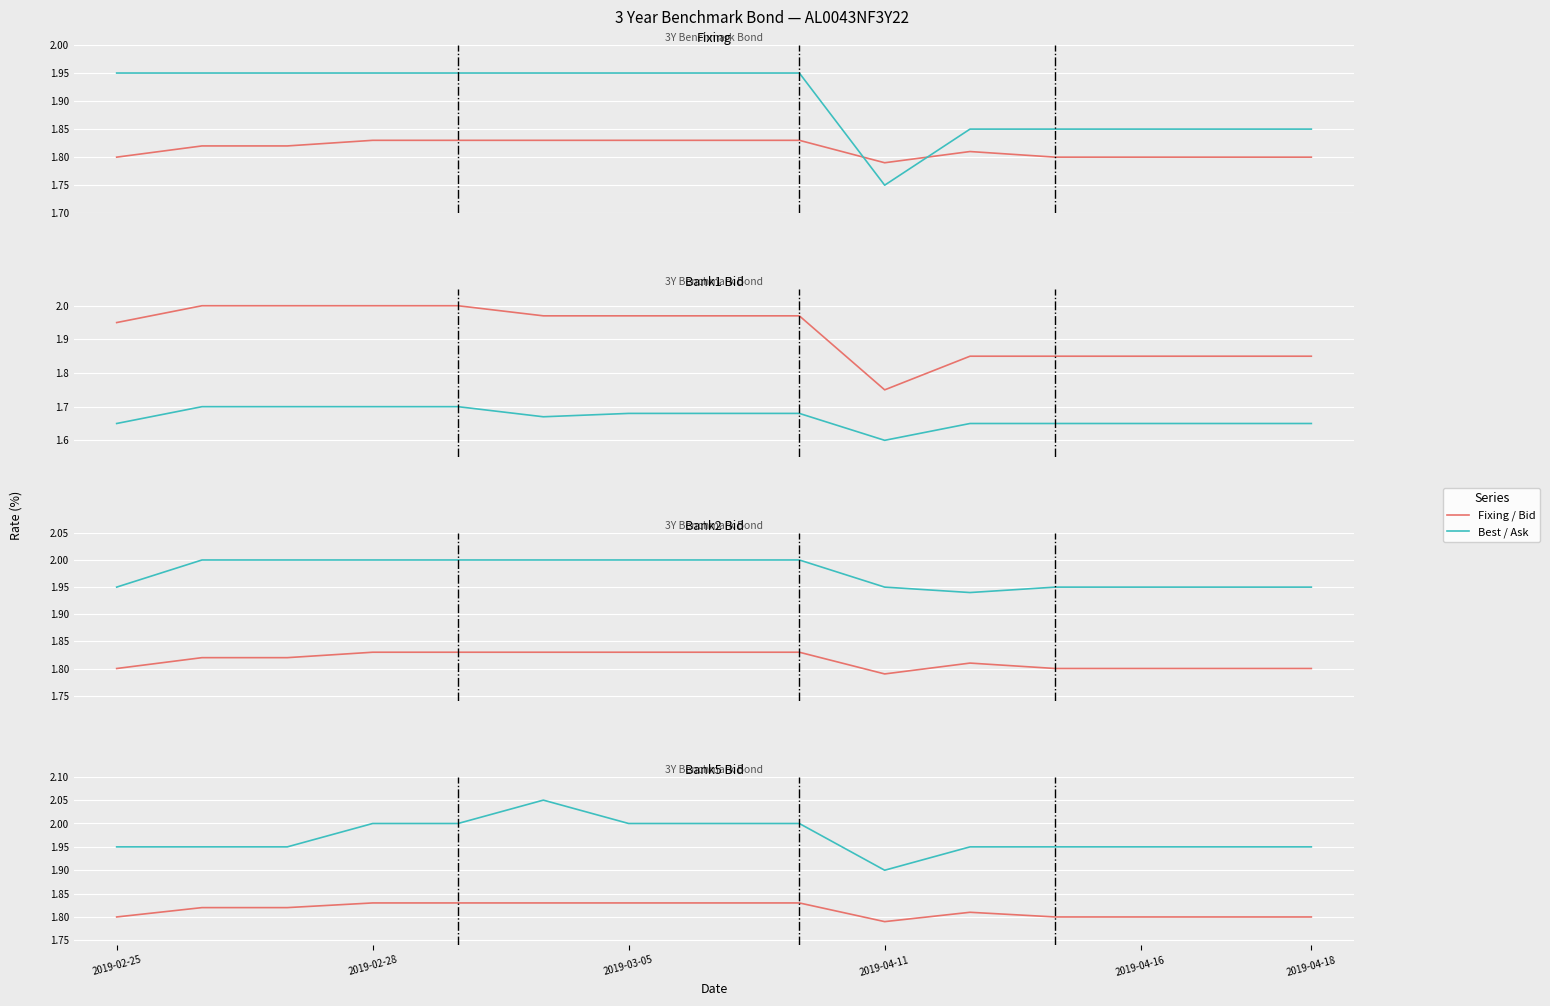

What is the value of the Bank5 Bid point at the 6th from the left?

2.1